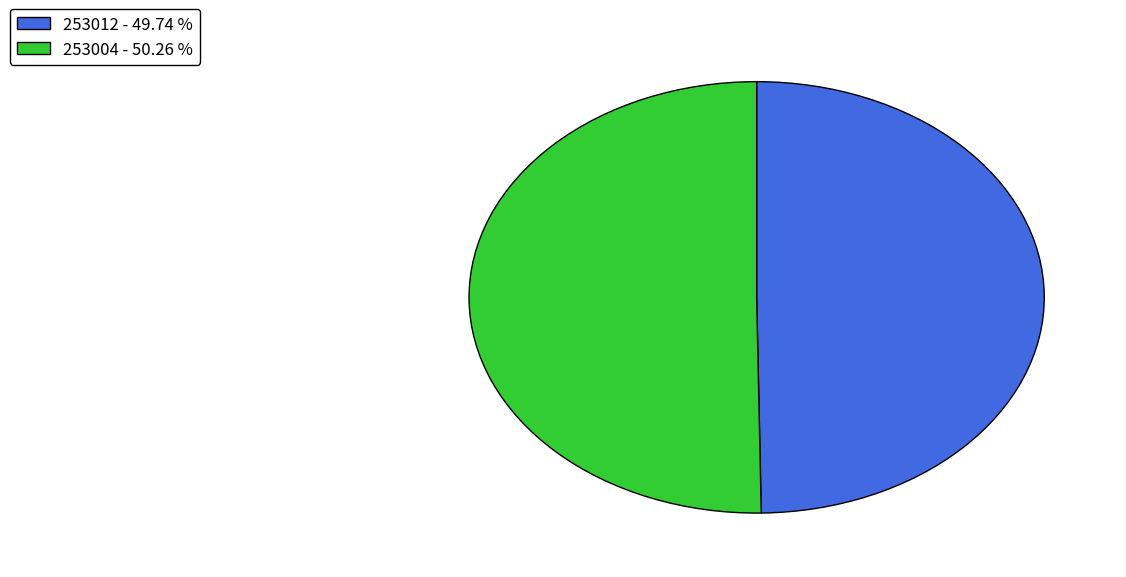

Which category accounts for the majority?

253004